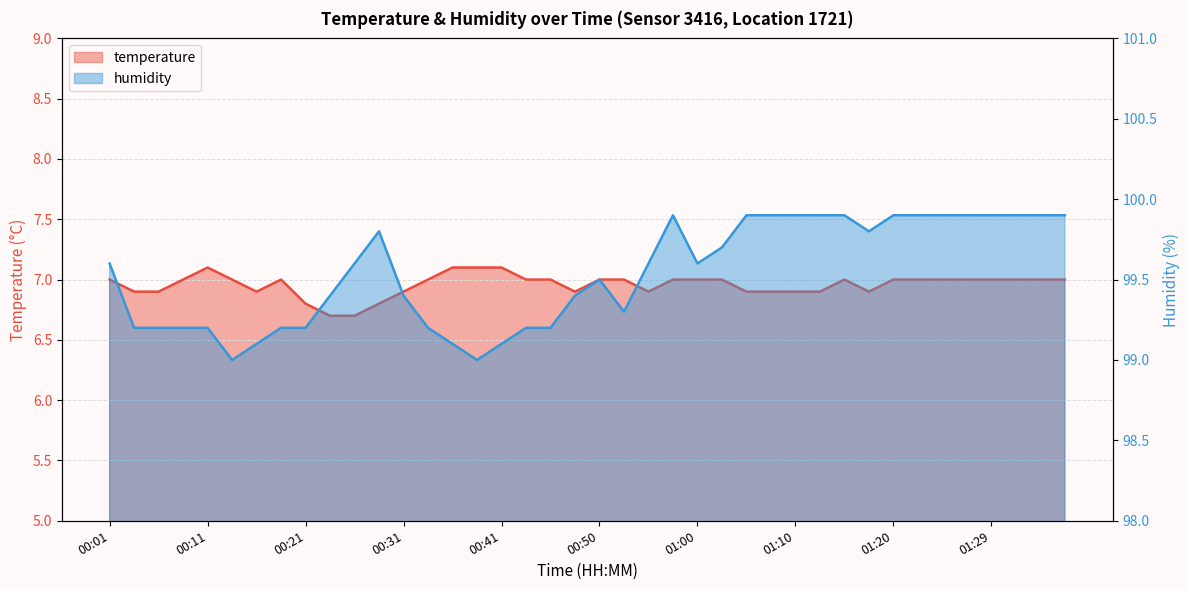

The temperature series shows 9.3 at 01:24. True or false?

False